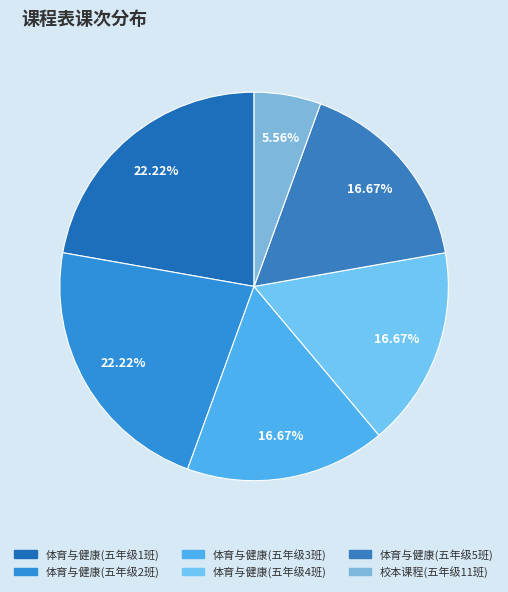

To the nearest percent, what is the combined percentage of 体育与健康(五年级1班) and 体育与健康(五年级2班)?

44%